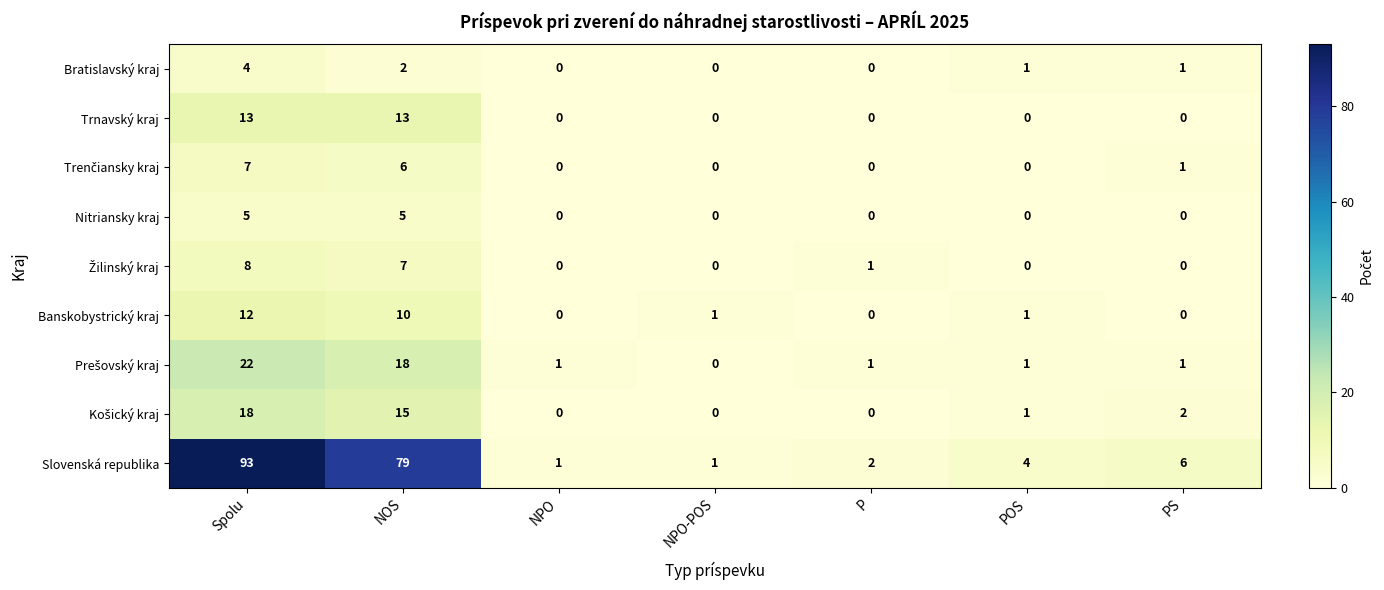

What is the sum of the Trnavský kraj values at NOS and PS?

13